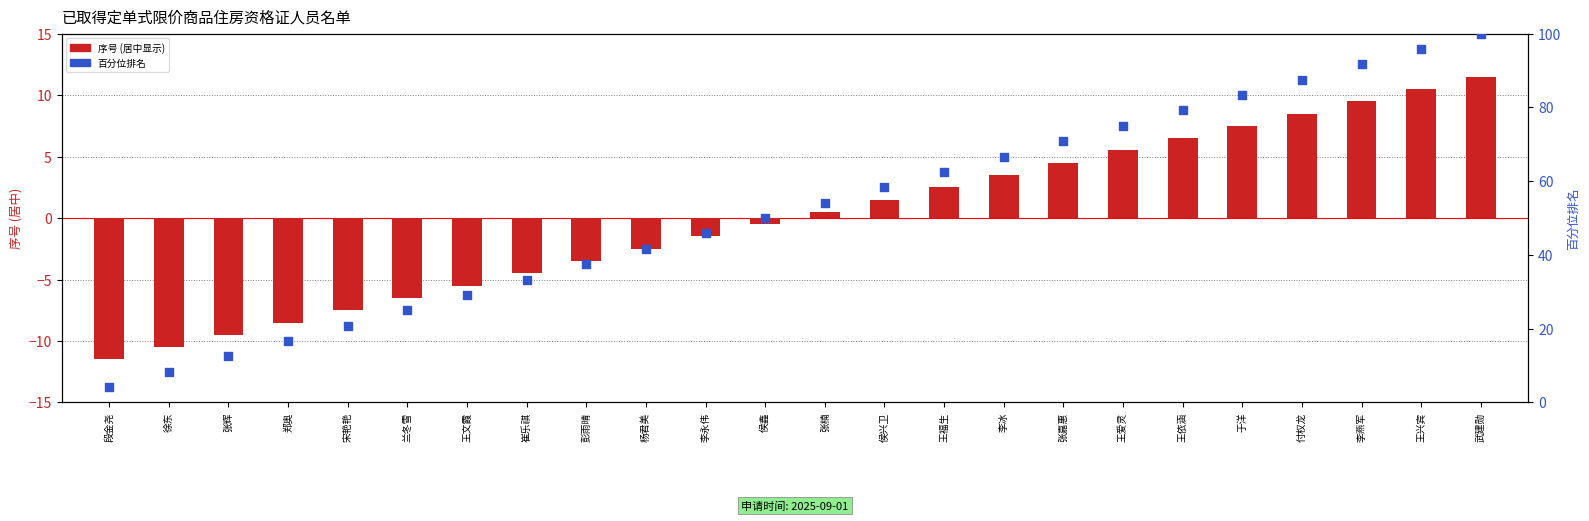

Which series has the largest total across all categories?

百分位排名